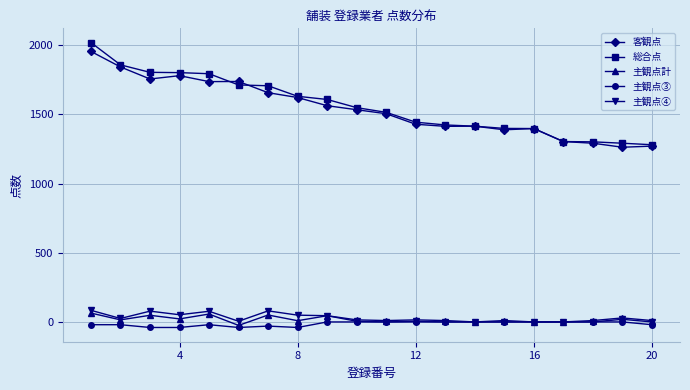

True or false: 客観点 and 主観点③ cross at least once.

False